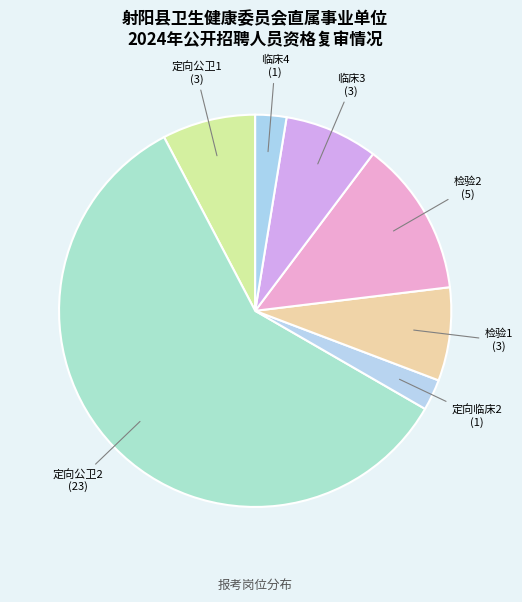

Is there any slice that represents more than half of the pie?

Yes